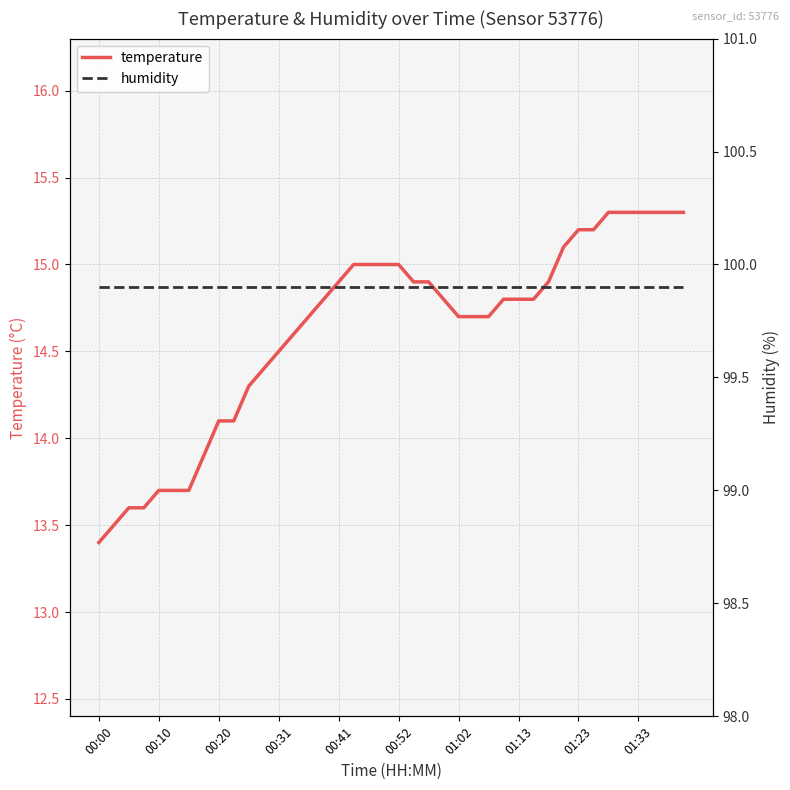

What is the sum of all humidity values?

3996.0